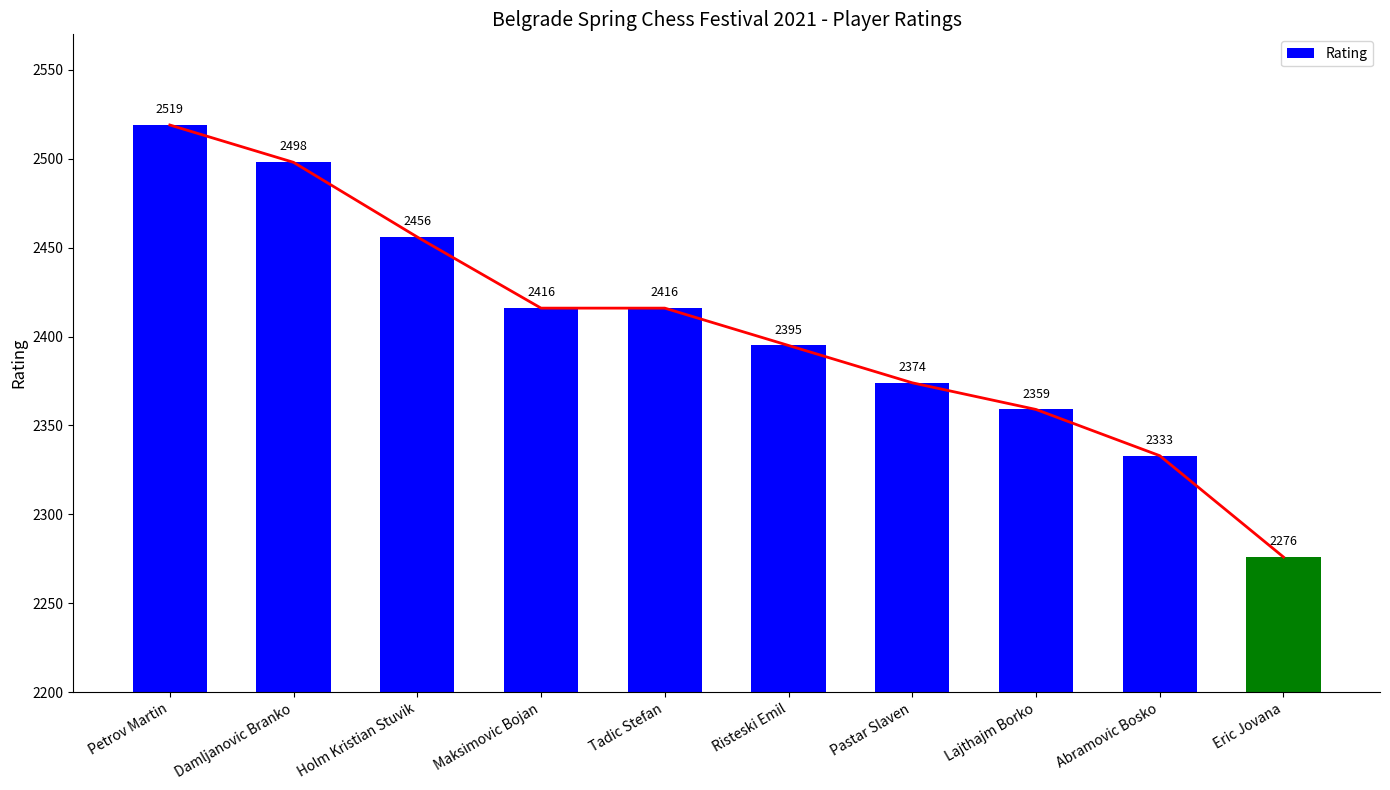

Rank the categories by value from lowest to highest.

Eric Jovana, Abramovic Bosko, Lajthajm Borko, Pastar Slaven, Risteski Emil, Maksimovic Bojan, Tadic Stefan, Holm Kristian Stuvik, Damljanovic Branko, Petrov Martin